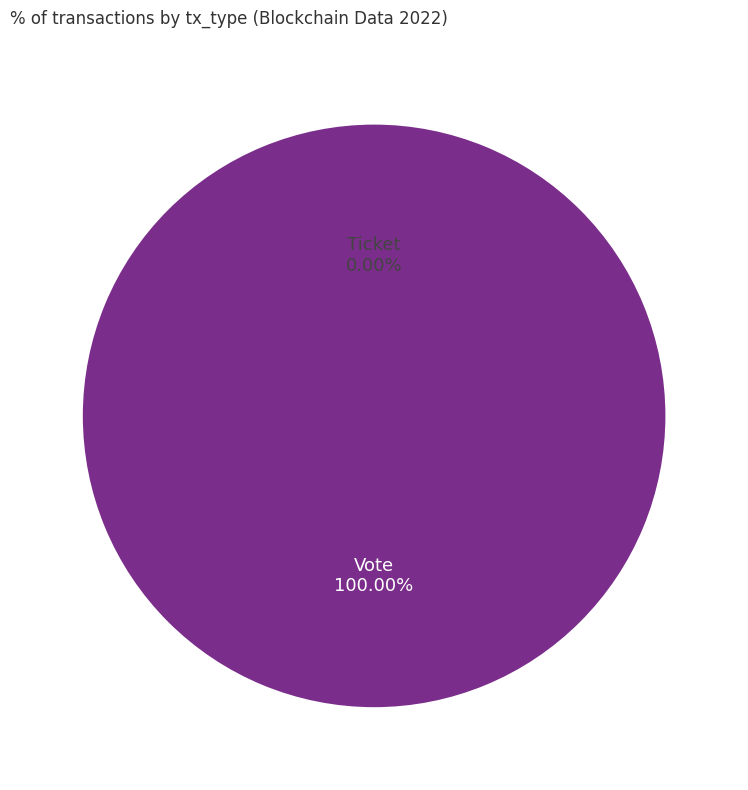

Which slice is the smallest?

Ticket